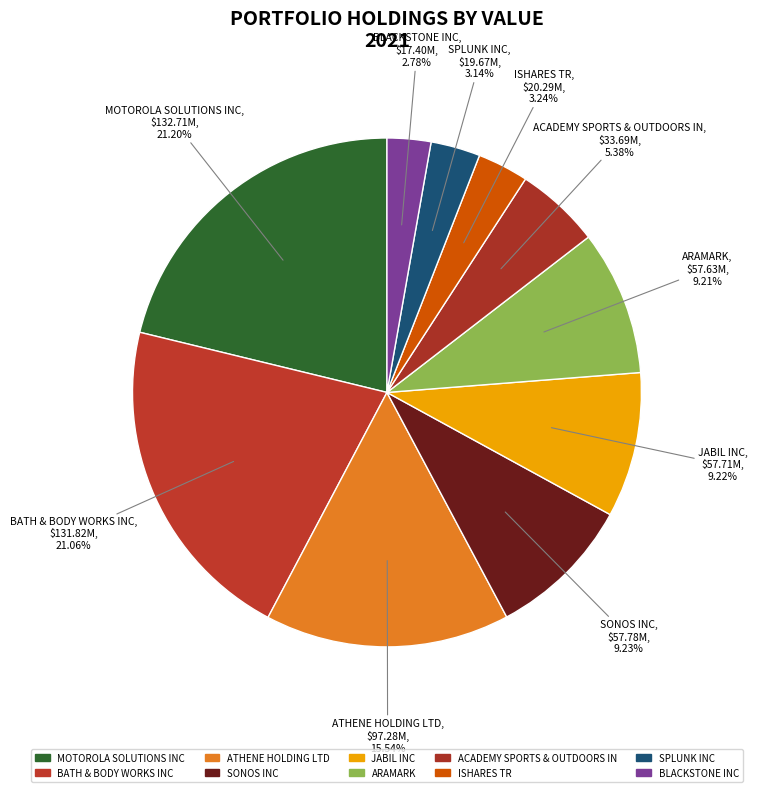

To the nearest percent, what is the difference between the SPLUNK INC and ATHENE HOLDING LTD slice percentages?

12%